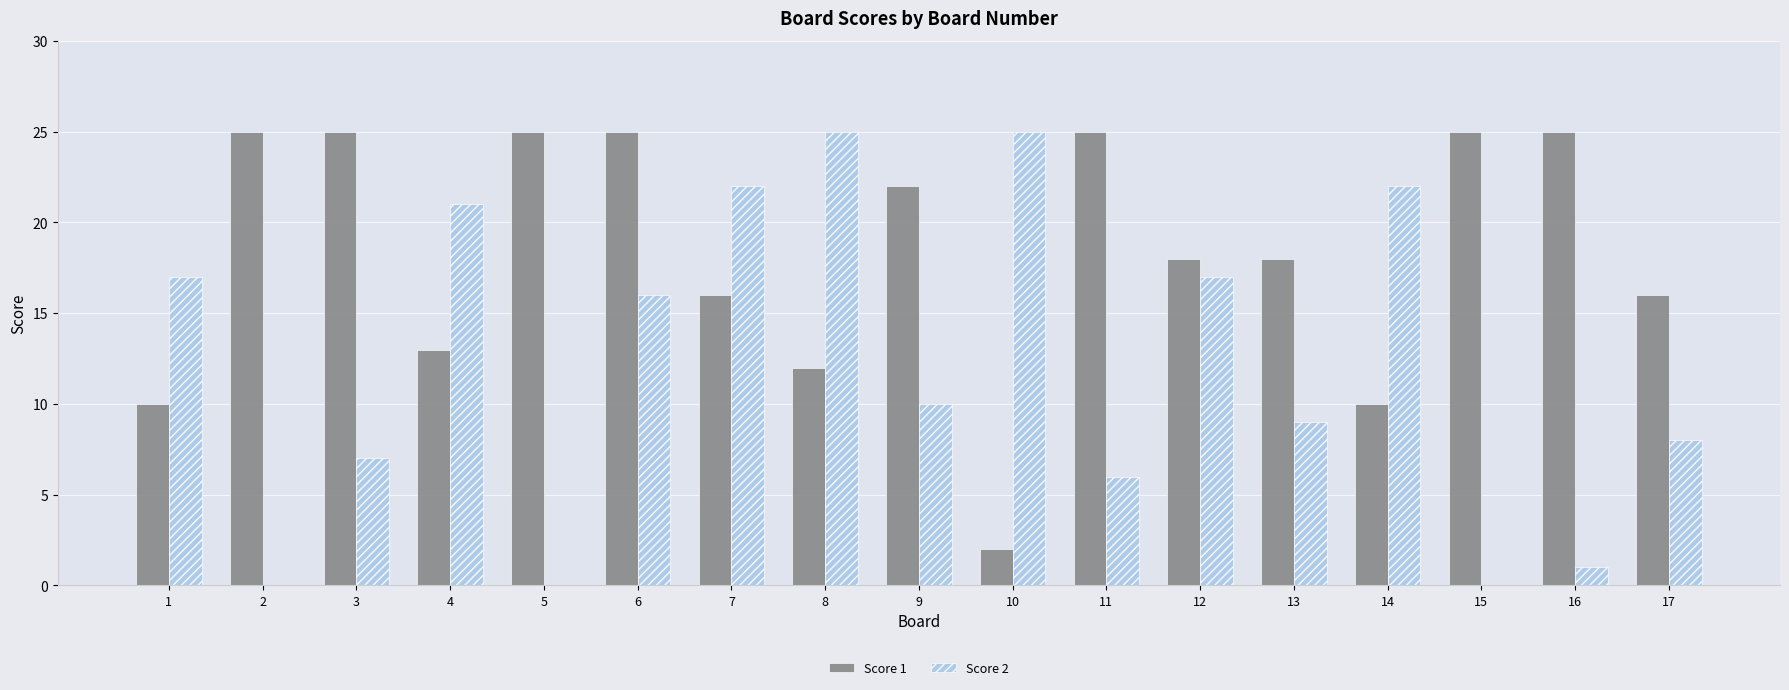

Reading left to right, list all the values displayed in this chart.

Score 1: 10	25	25	13	25	25	16	12	22	2	25	18	18	10	25	25	16
Score 2: 17	0	7	21	0	16	22	25	10	25	6	17	9	22	0	1	8